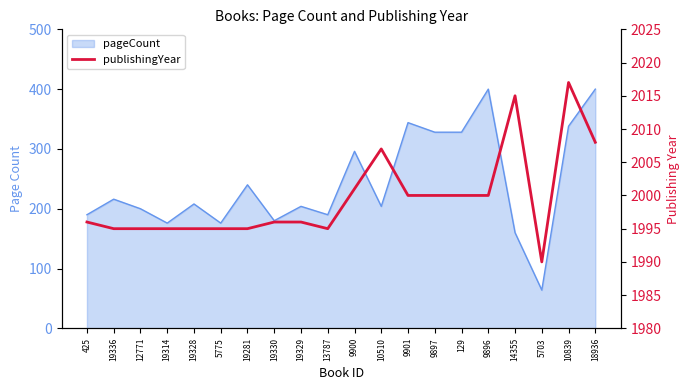

Reading right to left, transcribe all the data shown in this chart.

18936=2008	10839=2017	5703=1990	14355=2015	9896=2000	129=2000	9897=2000	9901=2000	10510=2007	9900=2001	13787=1995	19329=1996	19330=1996	19281=1995	5775=1995	19328=1995	19314=1995	12771=1995	19336=1995	425=1996